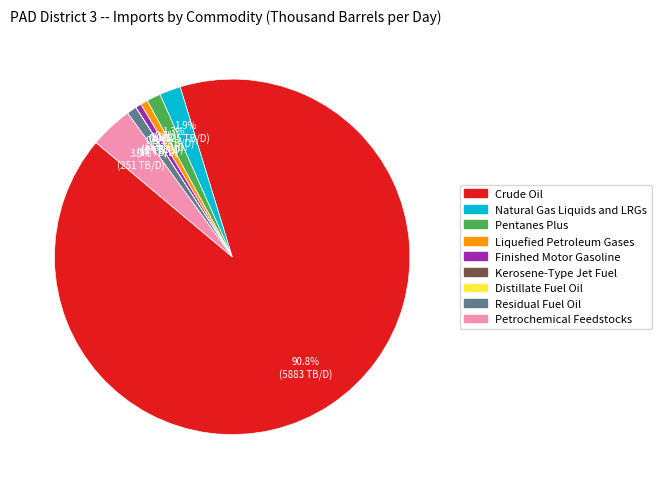

The Natural Gas Liquids and LRGs slice represents 11% of the pie. True or false?

False